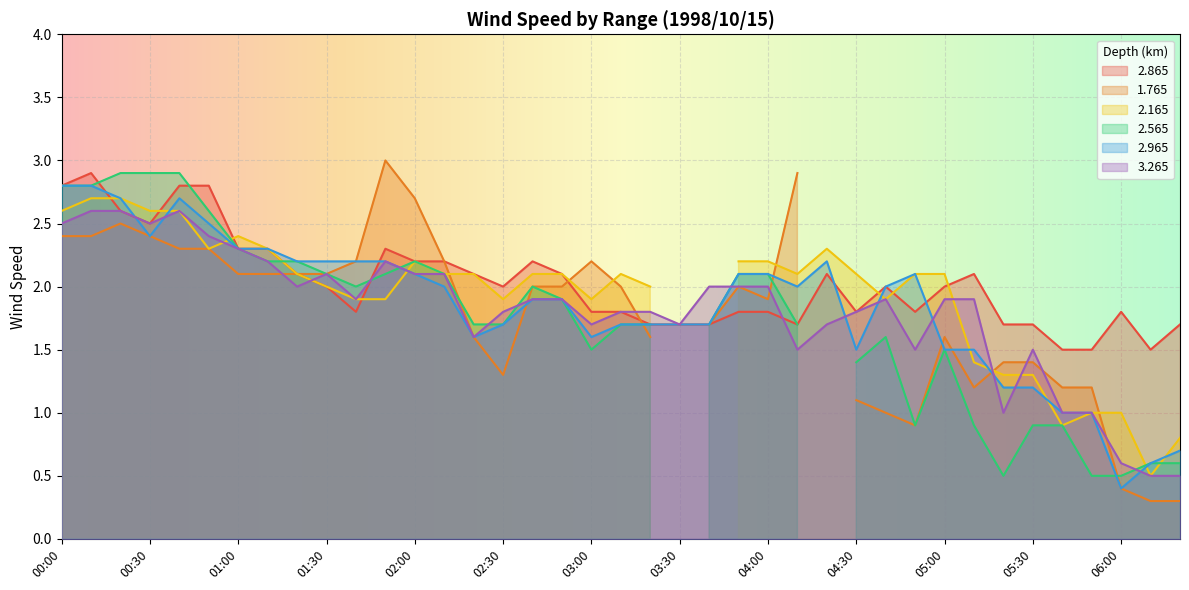

How many interior local peaks does the 2.865 series have?

7